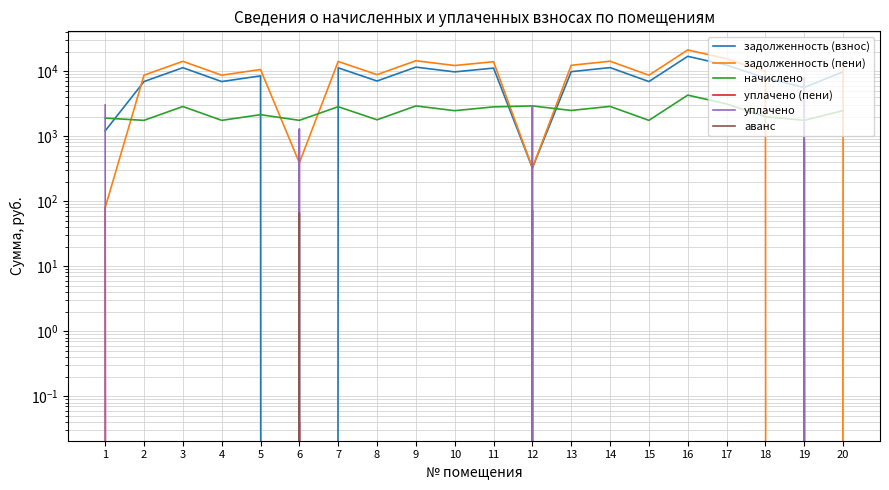

True or false: задолженность (взнос) and начислено cross at least once.

True